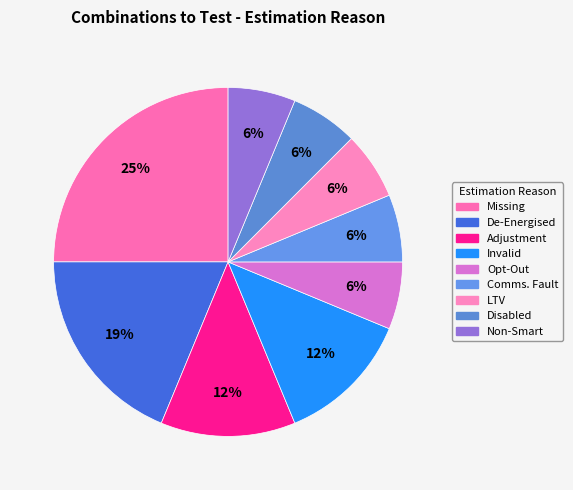

How many segments does this pie chart have?

9